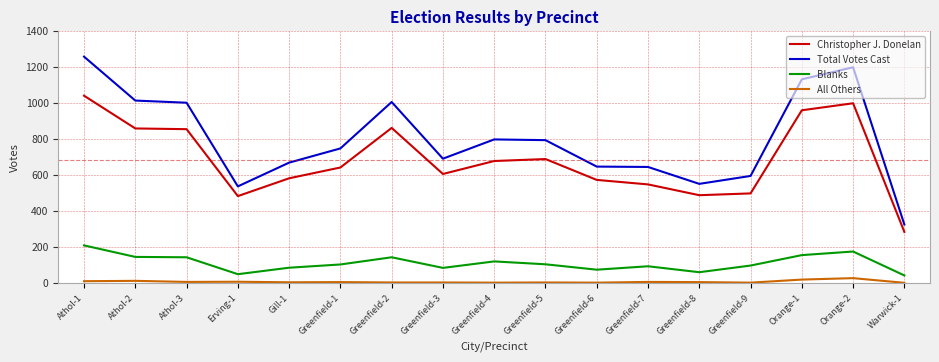

Where does the Total Votes Cast series first go above 747?

Athol-1